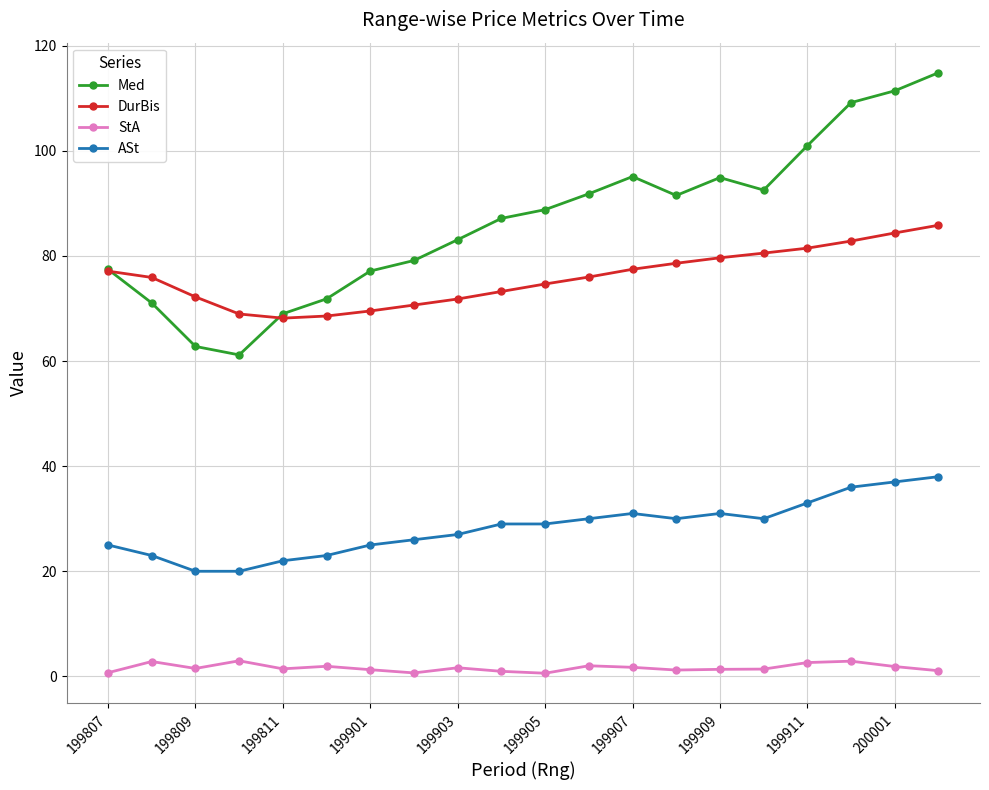

Does the chart display data point markers on the line(s)?

Yes